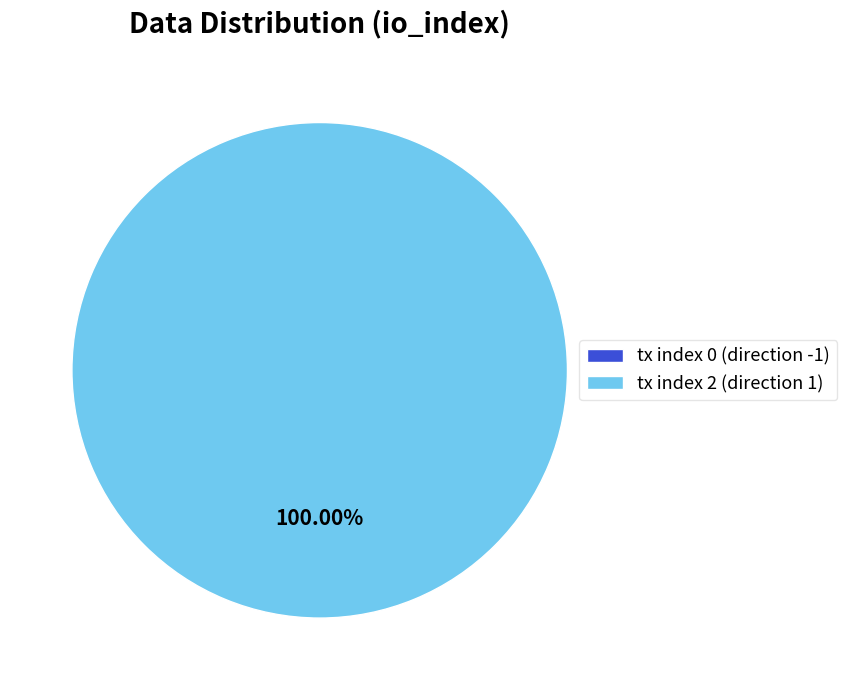

Which slice is the largest?

tx index 2 (direction 1)